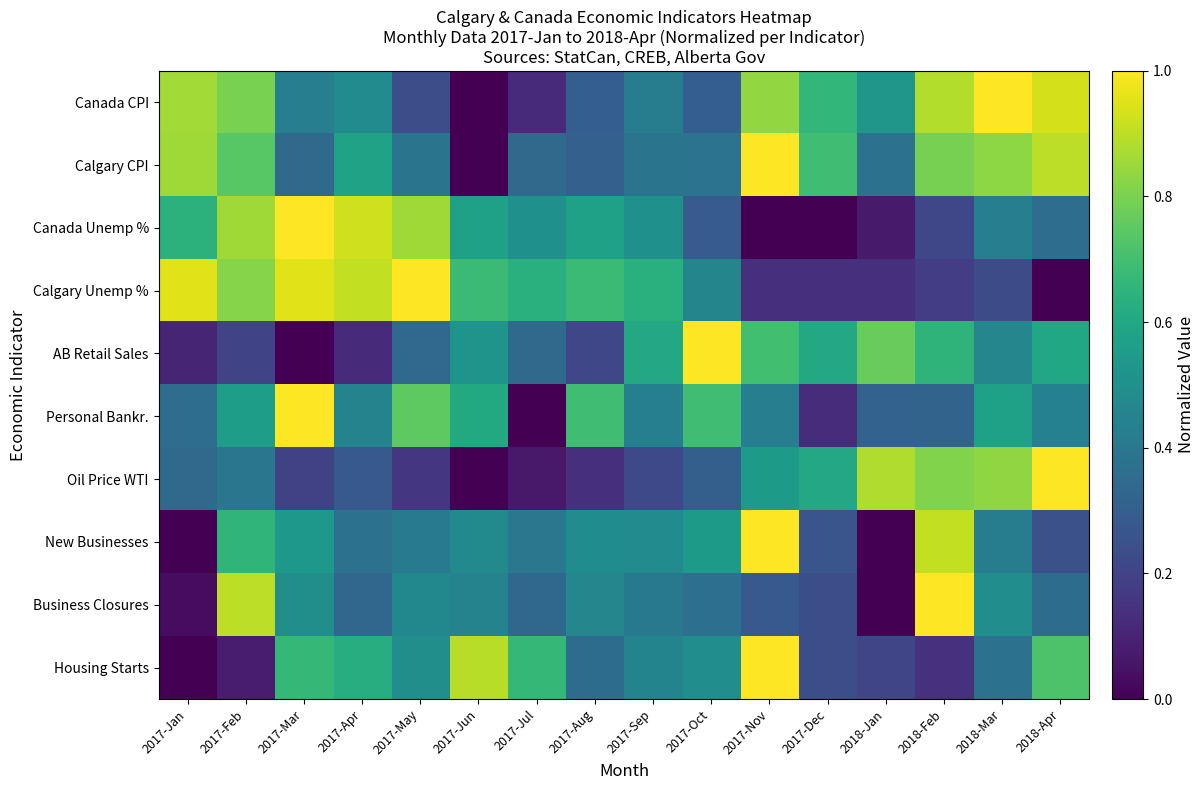

What is the difference between the highest and lowest values at 2017-Oct?

0.7